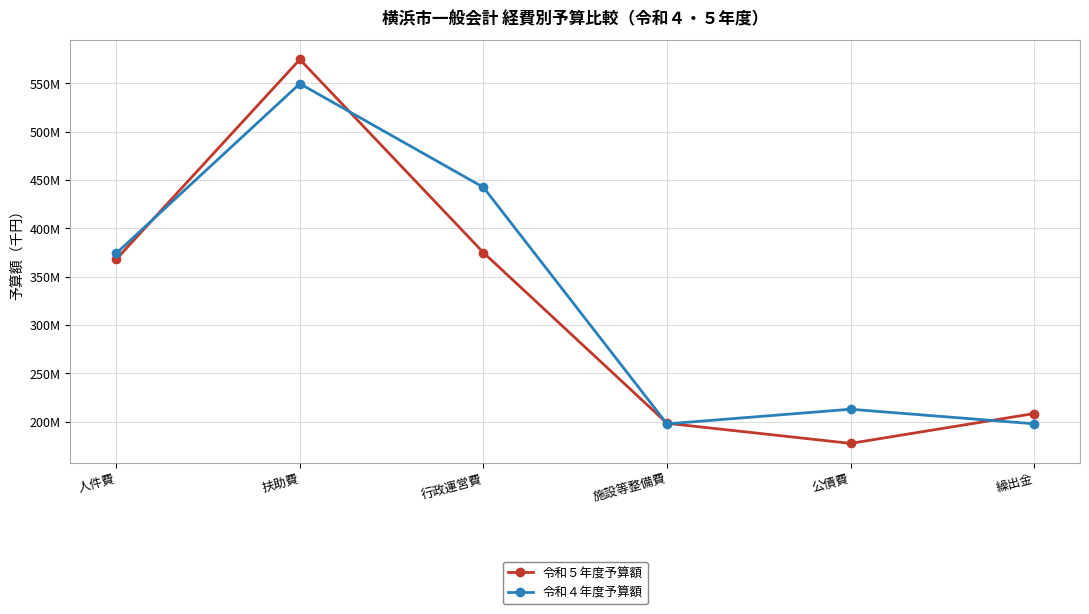

Which label corresponds to the largest value in the chart?

扶助費